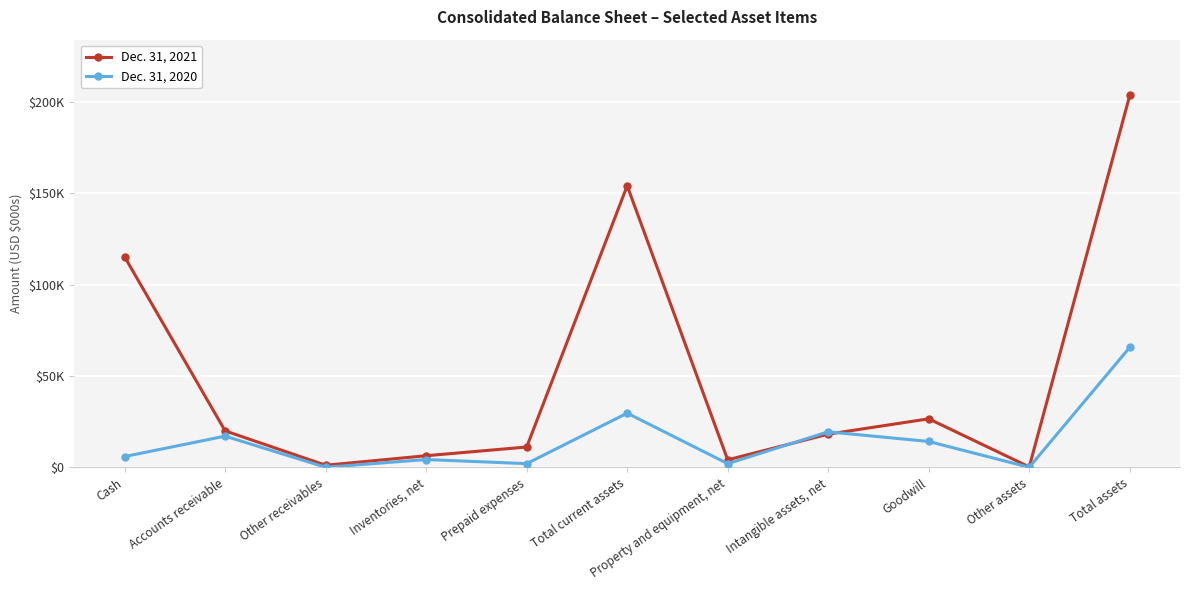

Is this an area chart (filled region under the line)?

No